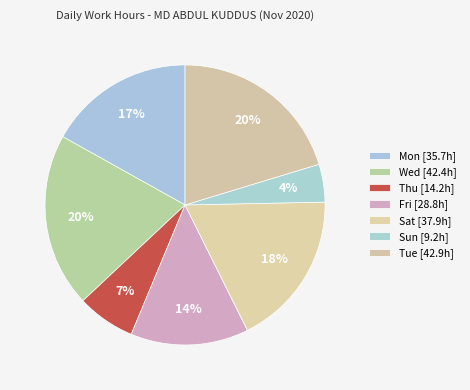

Count the number of slices in the pie.

7